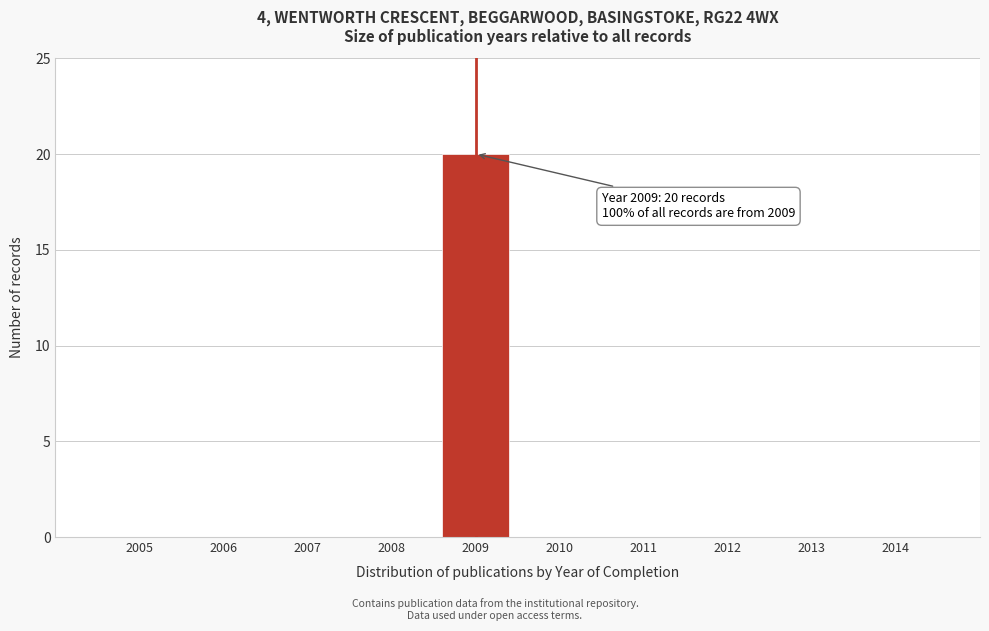

Which range on the x-axis has the tallest bar?

2008.5 to 2009.5